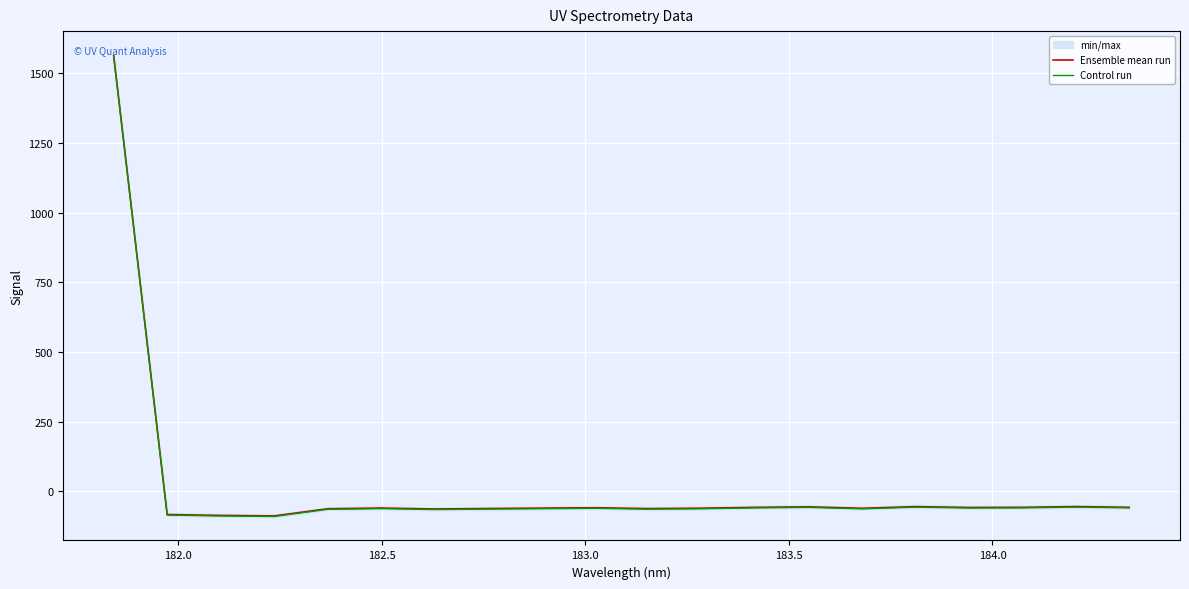

What is the minimum value for Ensemble mean run?

-88.1